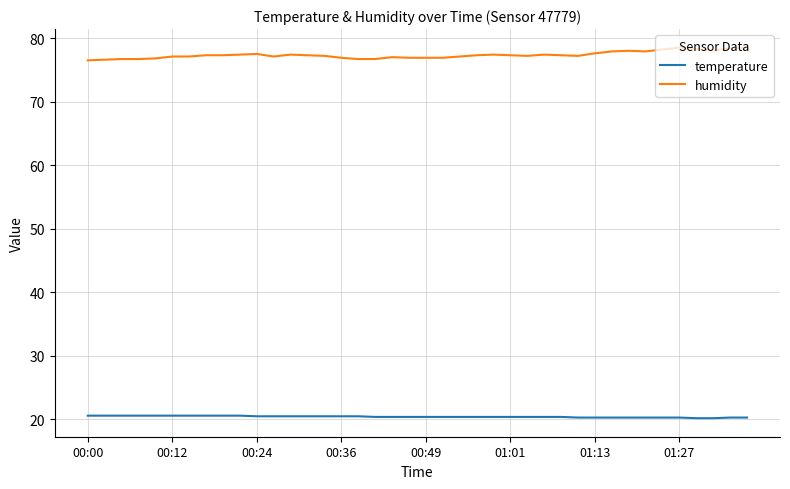

What is the maximum value for temperature?

20.6